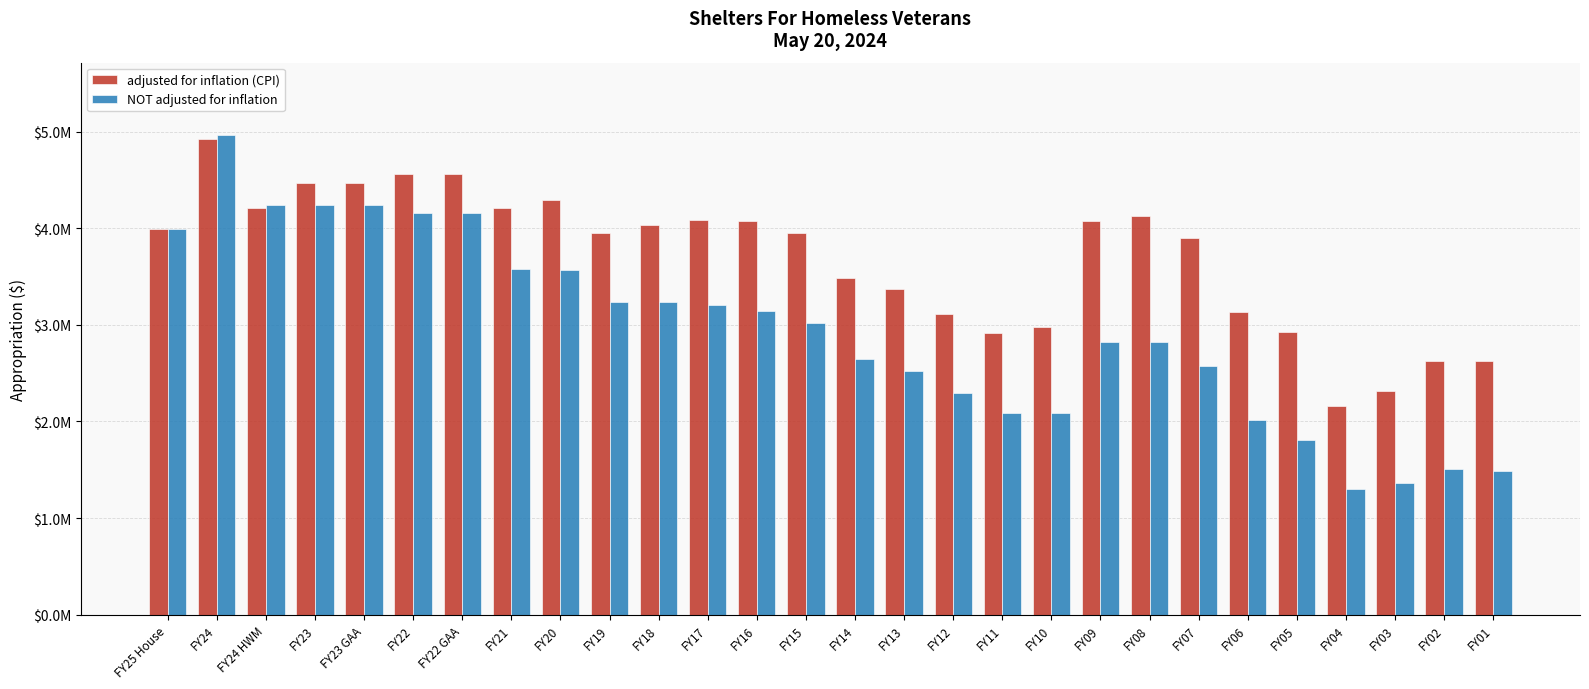

Are the bars grouped side by side (vs. stacked)?

Yes